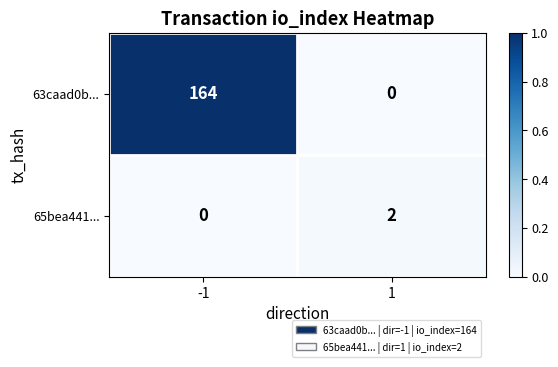

Is the value of 63caad0b... at -1 greater than the value of 65bea441... at 1?

Yes